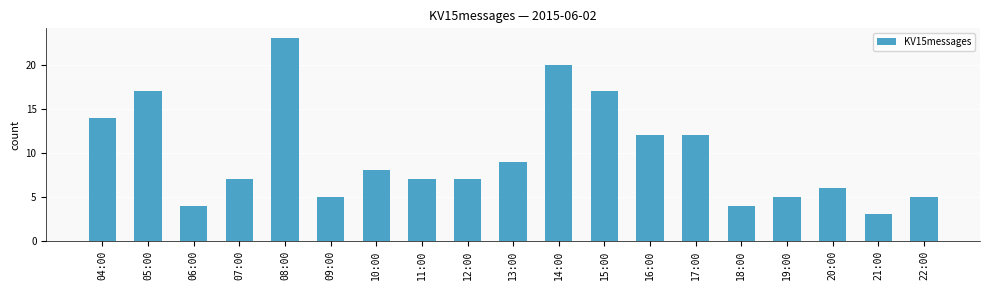

How many series are shown in this chart?

1